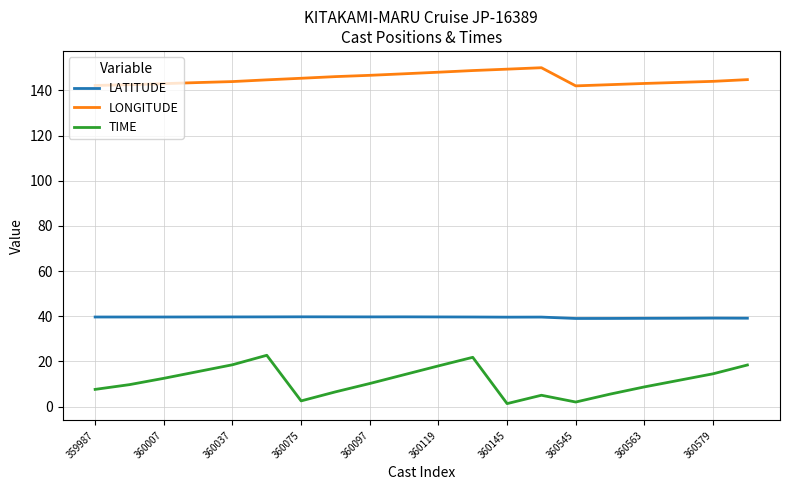

Which series has the largest range (max minus min)?

TIME